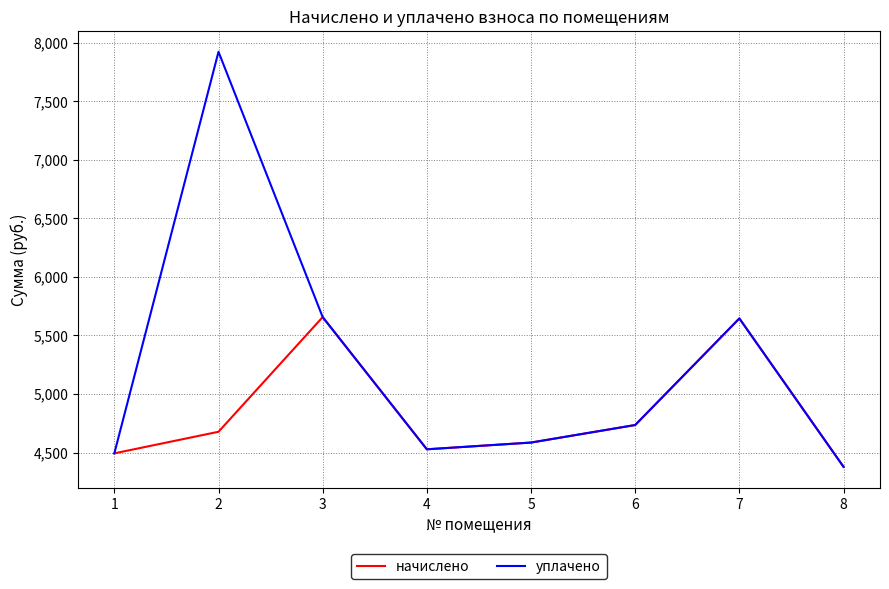

What is the difference between the maximum and second lowest values in the начислено series?

1163.5